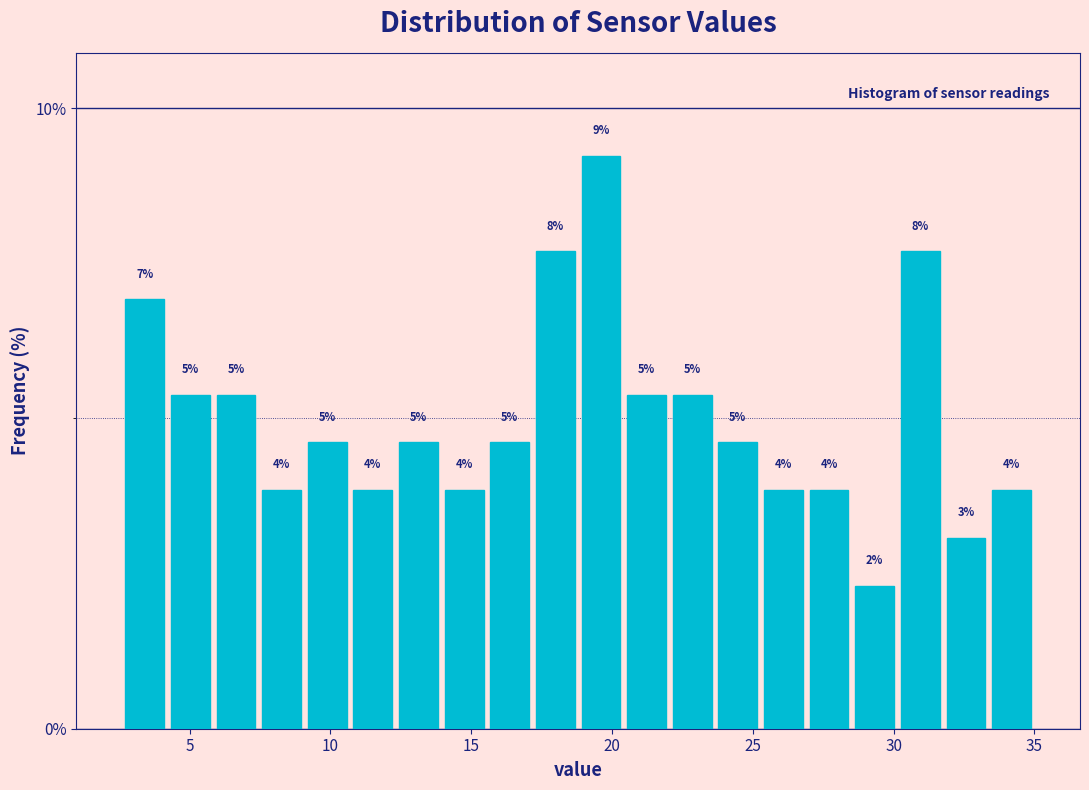

Read against the x-axis, roughly where is the centre of the tallest bar?

19.5